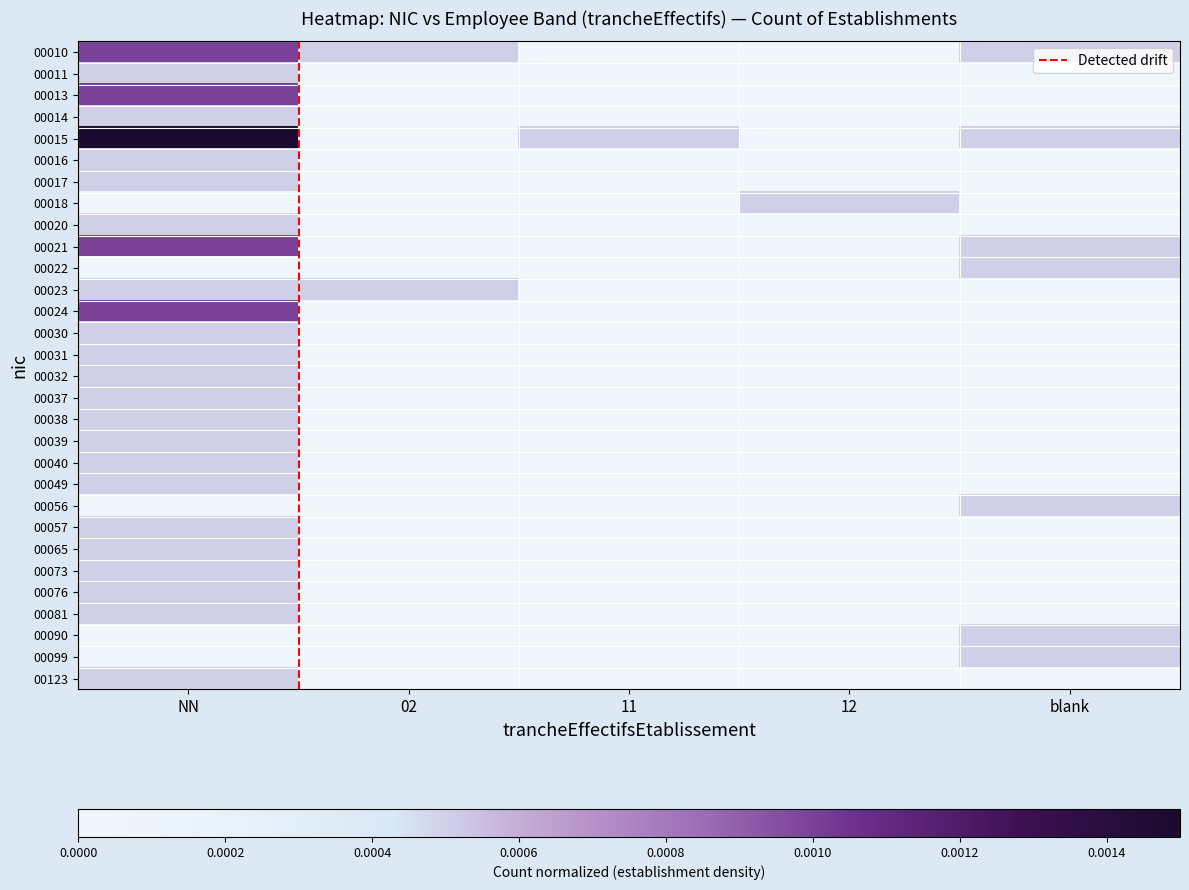

At which category is the sum across all series the highest?

NN